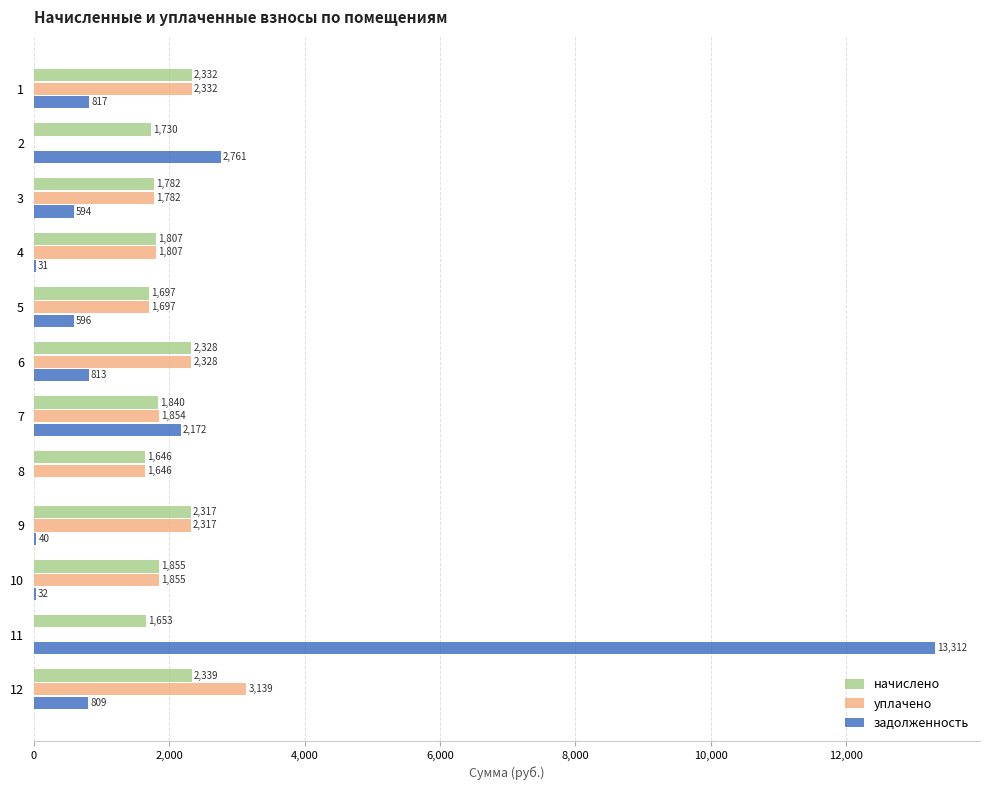

Between 2 and 9, which series saw the biggest shift?

задолженность